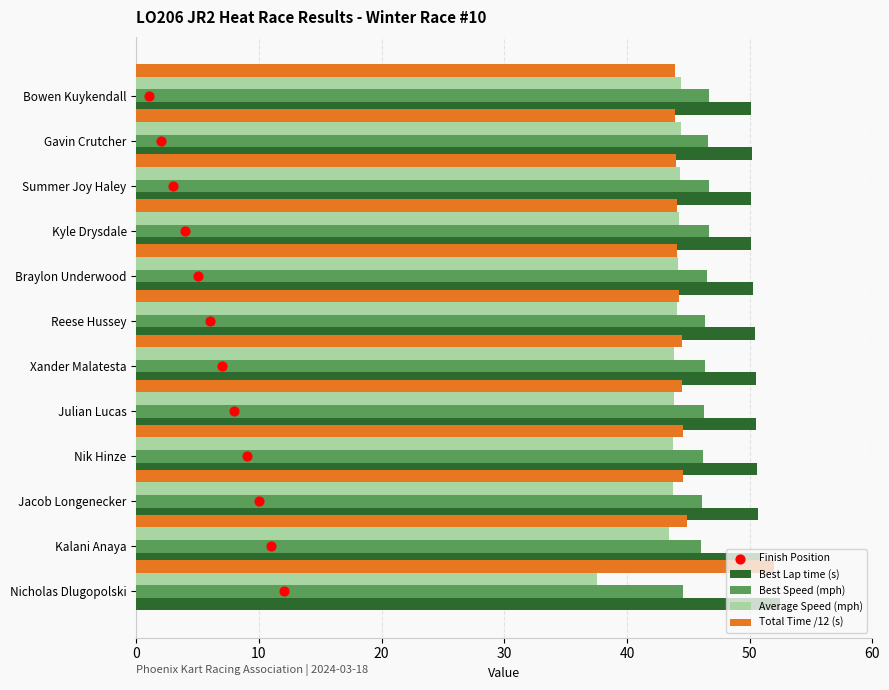

Which series reaches the maximum Y coordinate?

Best Lap time (s)